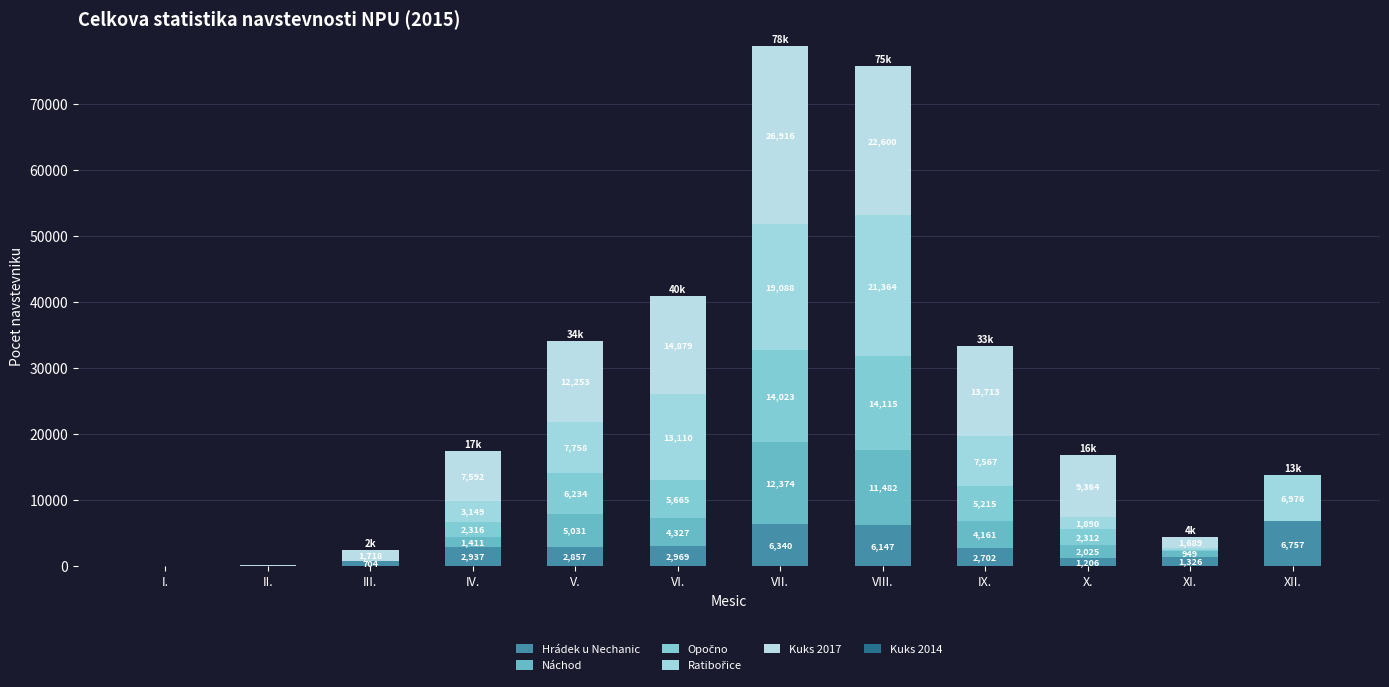

How many categories are shown in the chart?

12